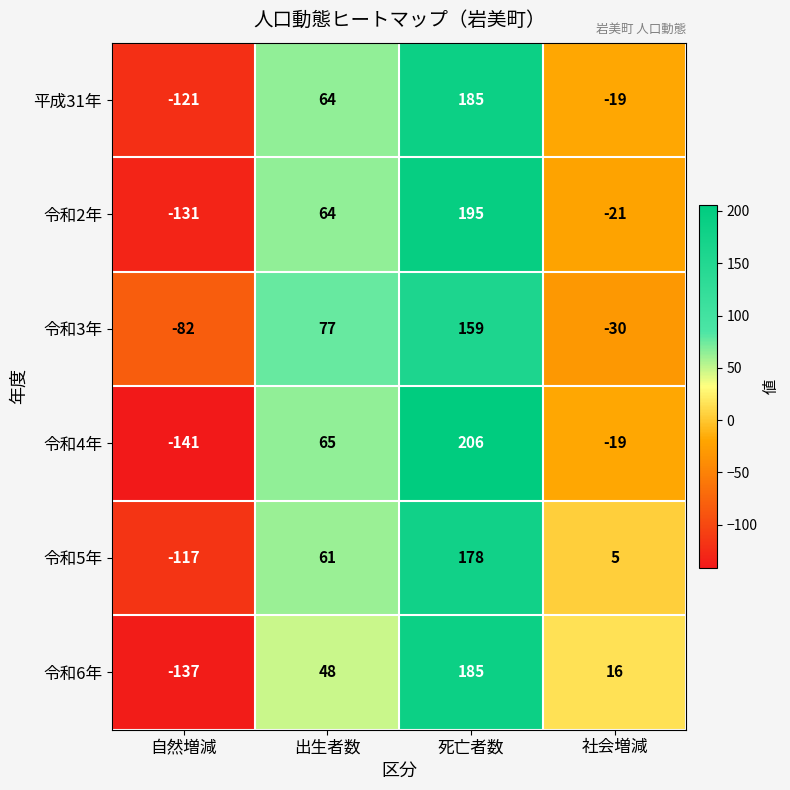

Is it true that 平成31年 equals 64 at 出生者数?

True